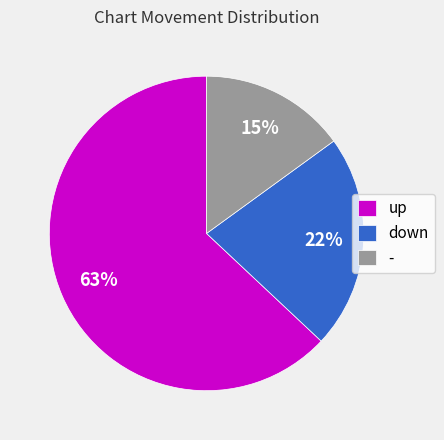

Combined, do down and up account for over 50%?

Yes